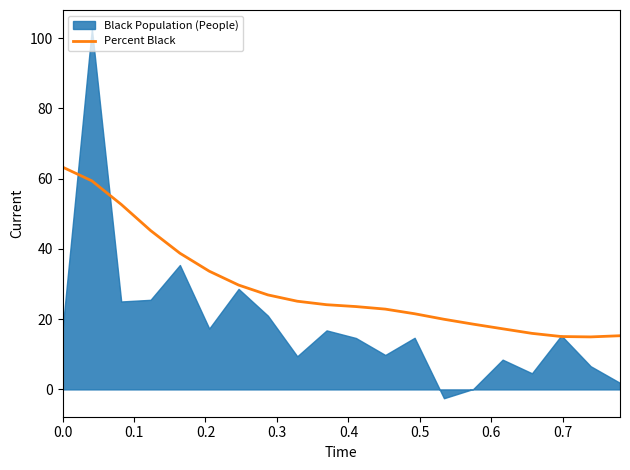

What is the minimum value for Percent Black?

15.0